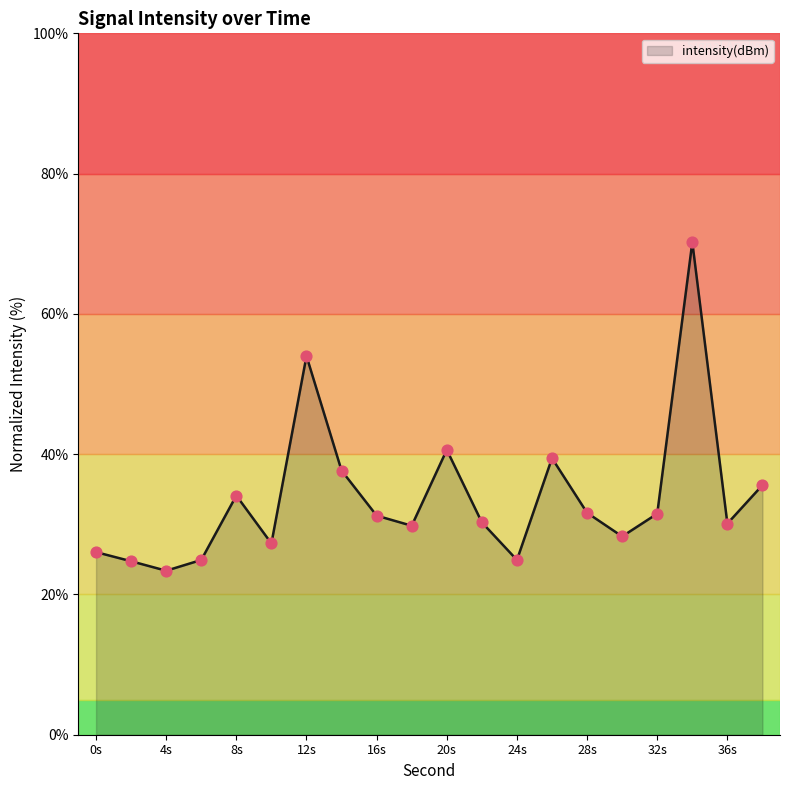

What is the greatest value displayed?

70.2